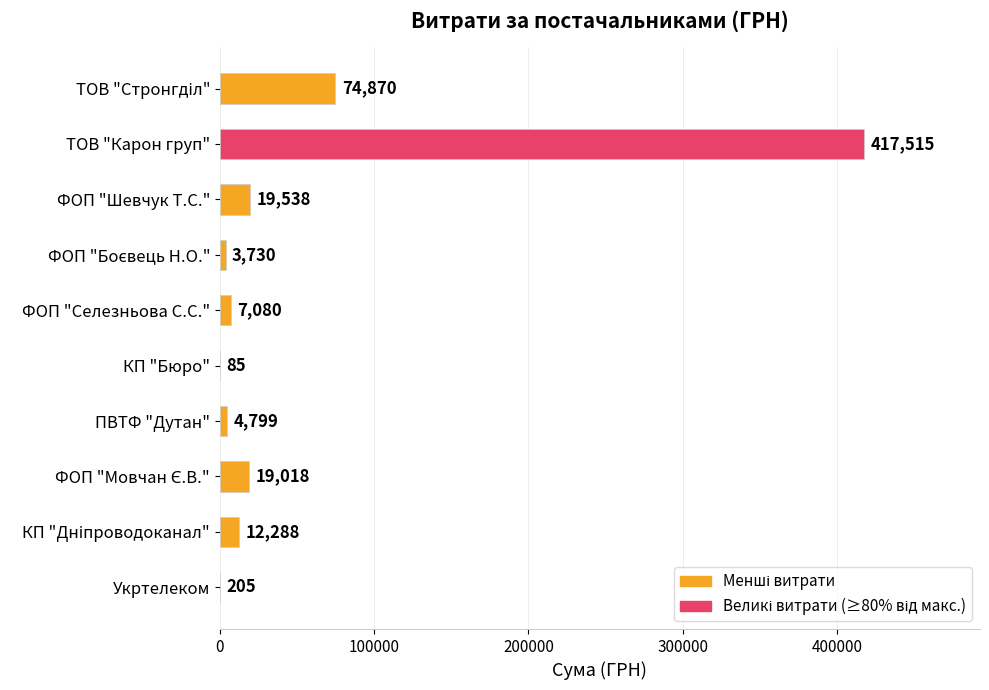

True or false: the data shows 19538.0 at ФОП "Шевчук Т.С.".

True